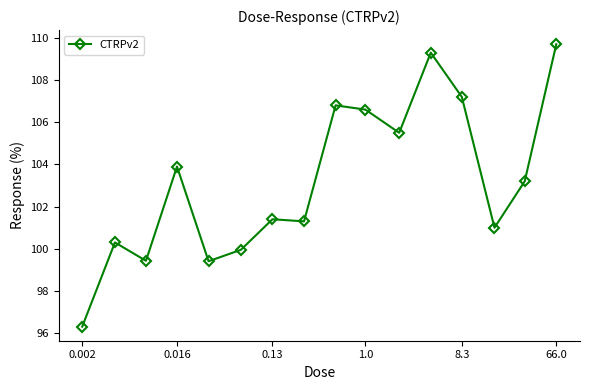

Reading left to right, list all the values displayed in this chart.

96.3	100.3	99.4	103.9	99.4	100.0	101.4	101.3	106.8	106.6	105.5	109.3	107.2	101.0	103.2	109.7